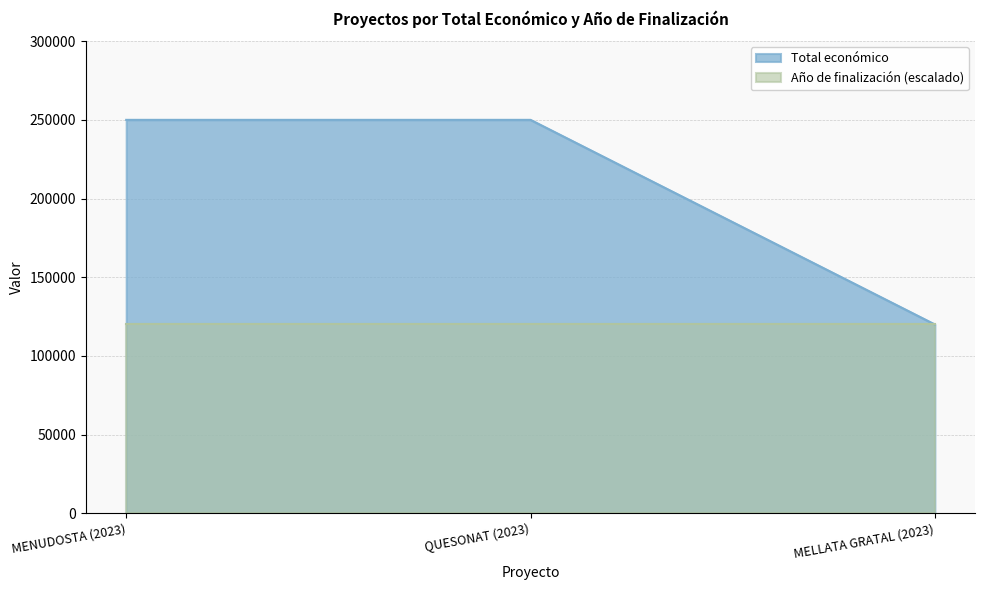

At which category does the chart reach its minimum across all series?

MELLATA GRATAL (2023)